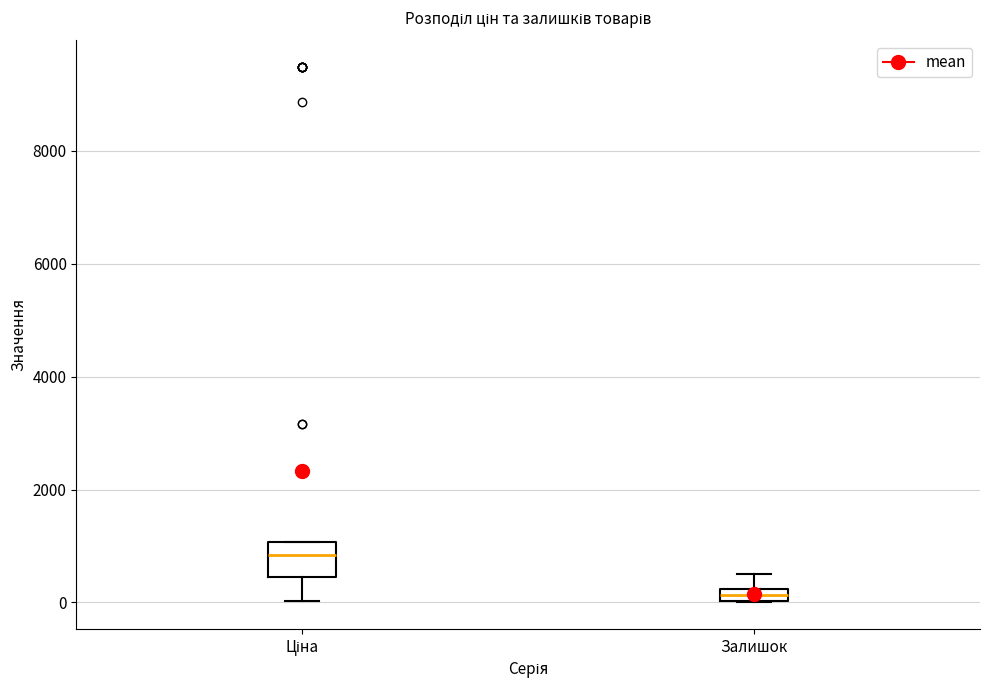

Which box is the tallest, from its lower edge to its upper edge?

Ціна